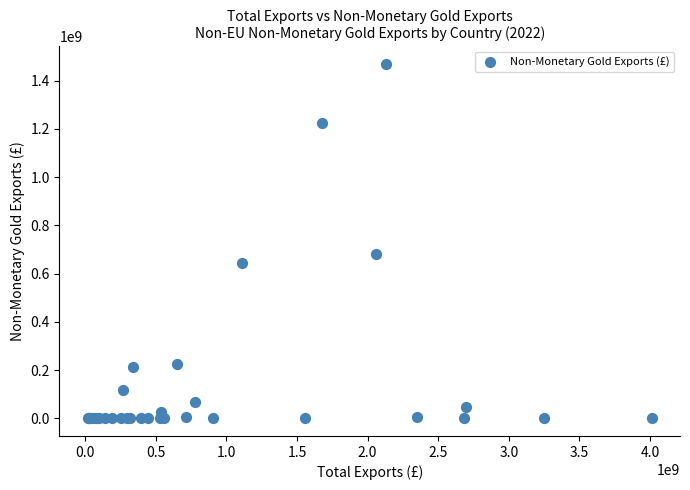

What Y value in the scatter plot is closest to 733950575?

681344100